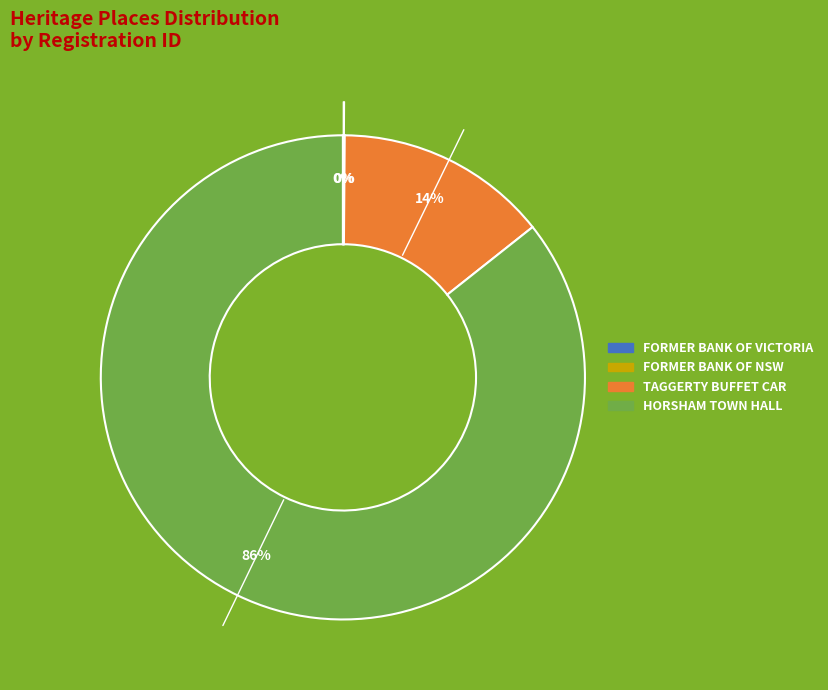

To the nearest percent, what is the difference between the largest and smallest slice percentages?

86%